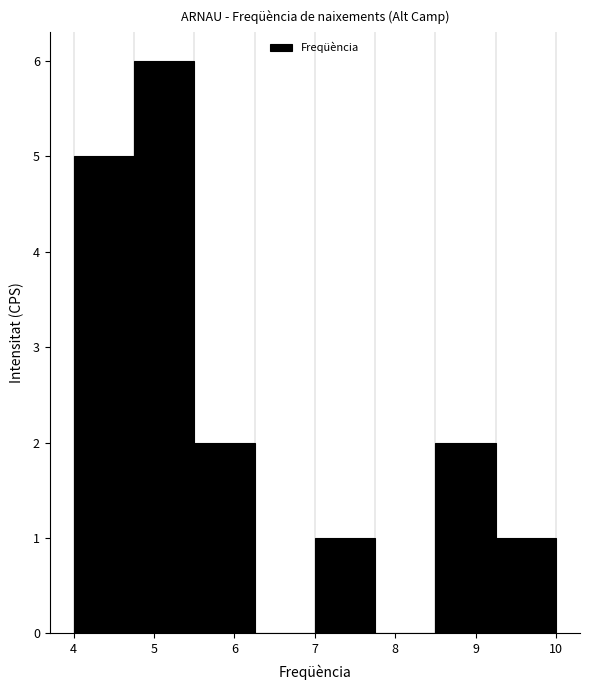

Reading left to right, transcribe this chart: for each bar, give the range it covers on the x-axis and its height. Neither the bar edges nor the heights are printed on the chart, so give them approximately, as read against the axes.

4.00 to 4.75: 5
4.75 to 5.50: 6
5.50 to 6.25: 2
6.25 to 7.00: 0
7.00 to 7.75: 1
7.75 to 8.50: 0
8.50 to 9.25: 2
9.25 to 10.00: 1